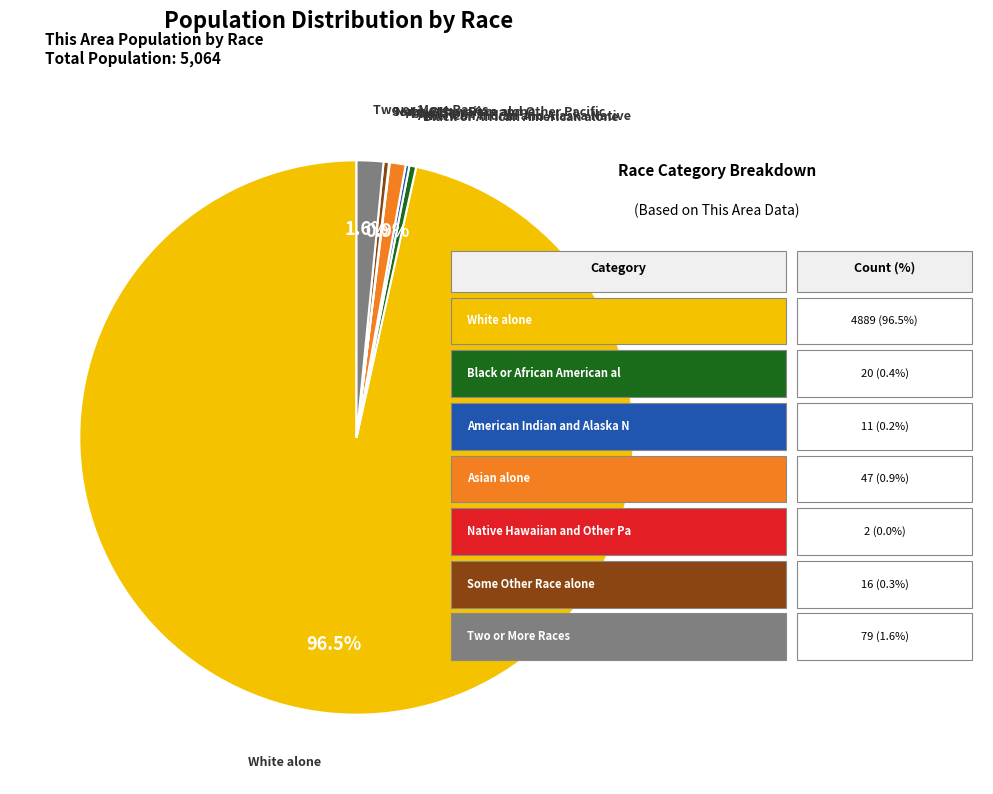

Is there a majority slice in this chart?

Yes